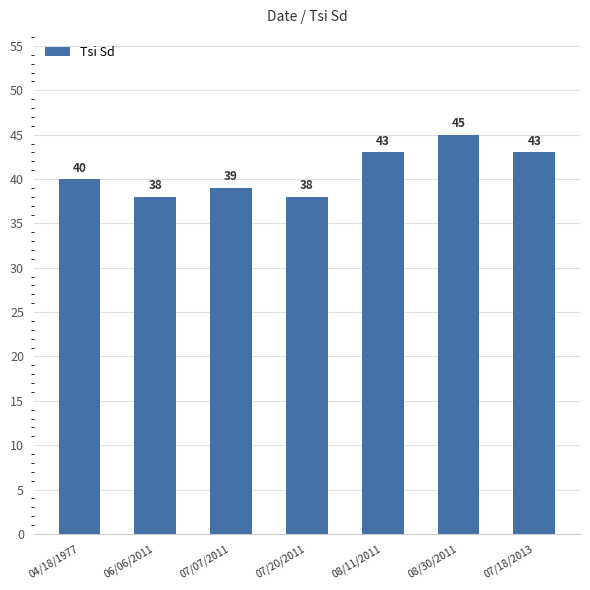

What is the change in value from 06/06/2011 to 08/30/2011?

+7